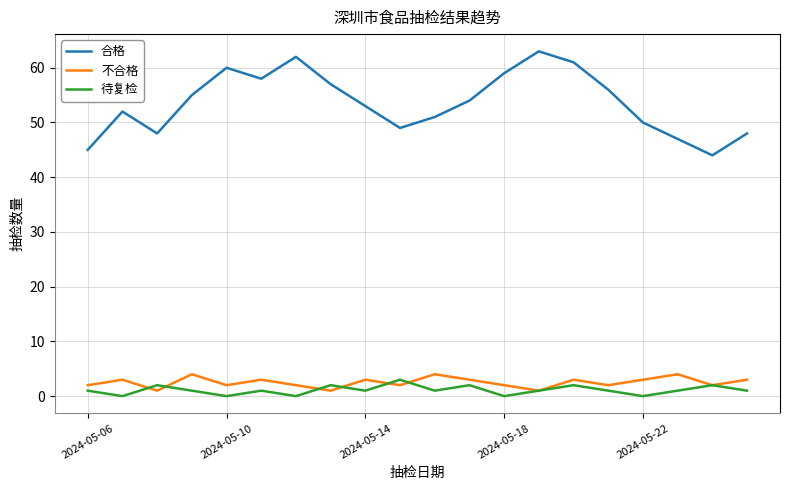

Which series has the widest spread of values?

合格